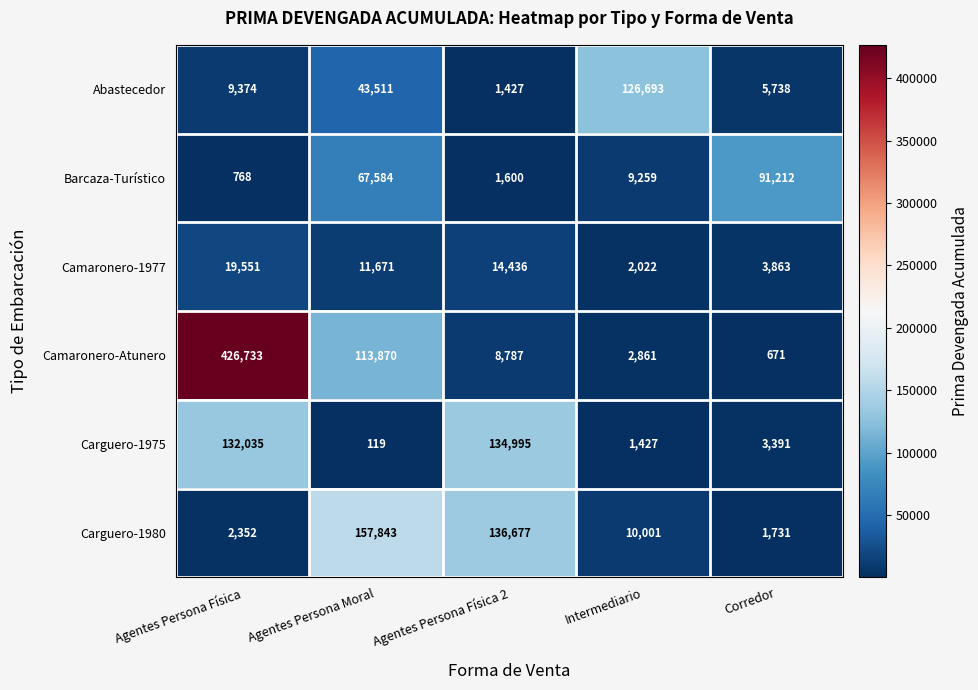

What is the total value across all series at Corredor?

106606